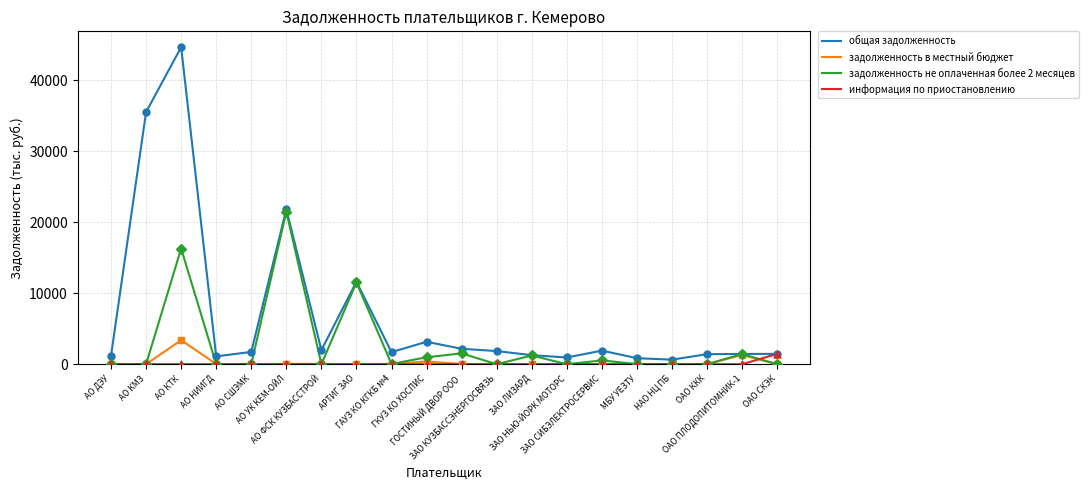

Which series has the largest total across all categories?

общая задолженность